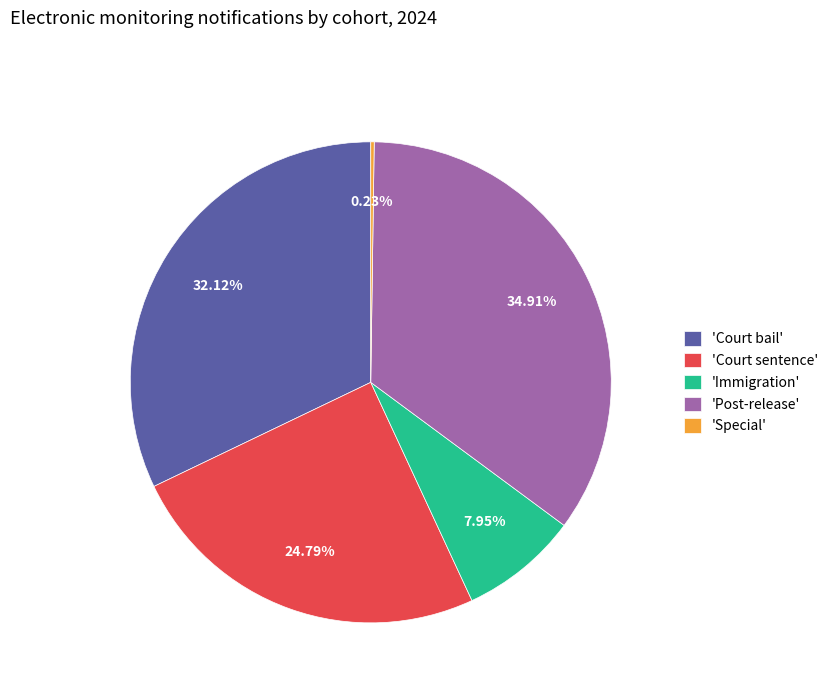

Is there a majority slice in this chart?

No